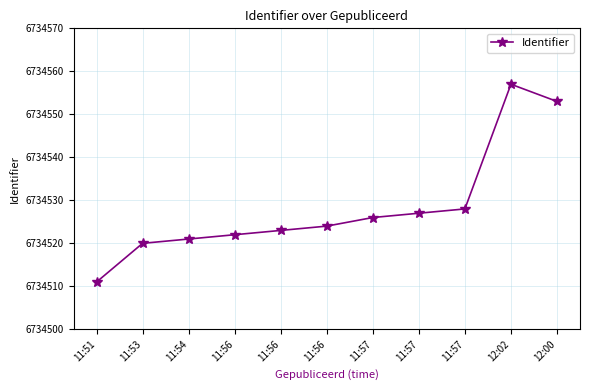

What is the value of the 2nd point from the left?

6734520